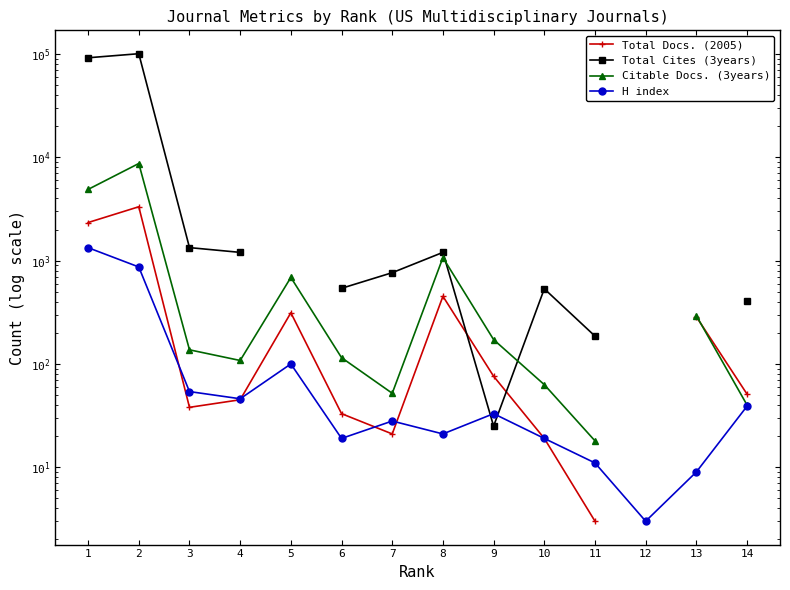

Which series has the widest spread of values?

Total Cites (3years)